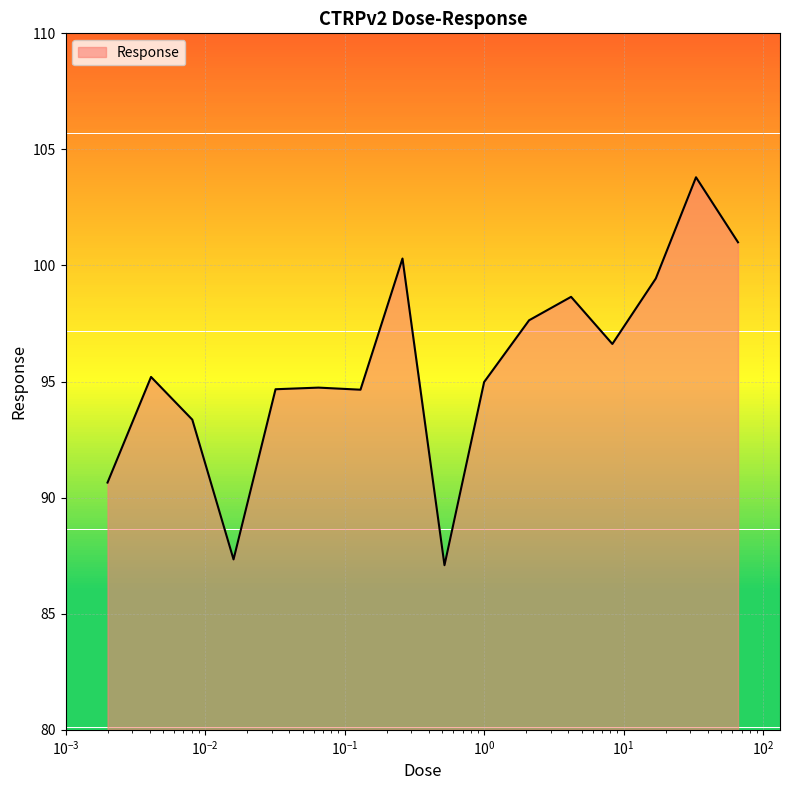

What is the smallest value displayed?

87.1